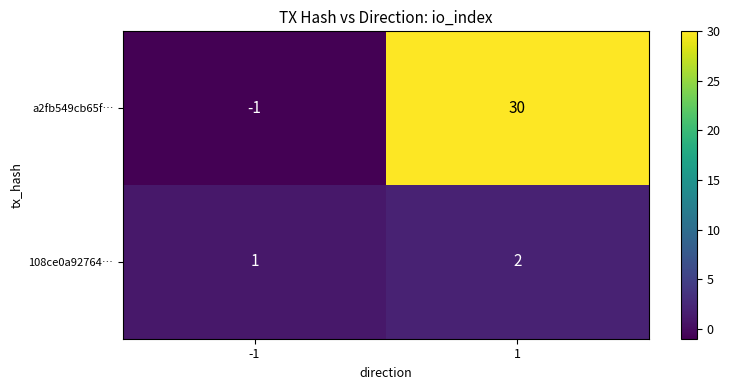

What is the sum of the a2fb549cb65f… values at 1 and -1?

29